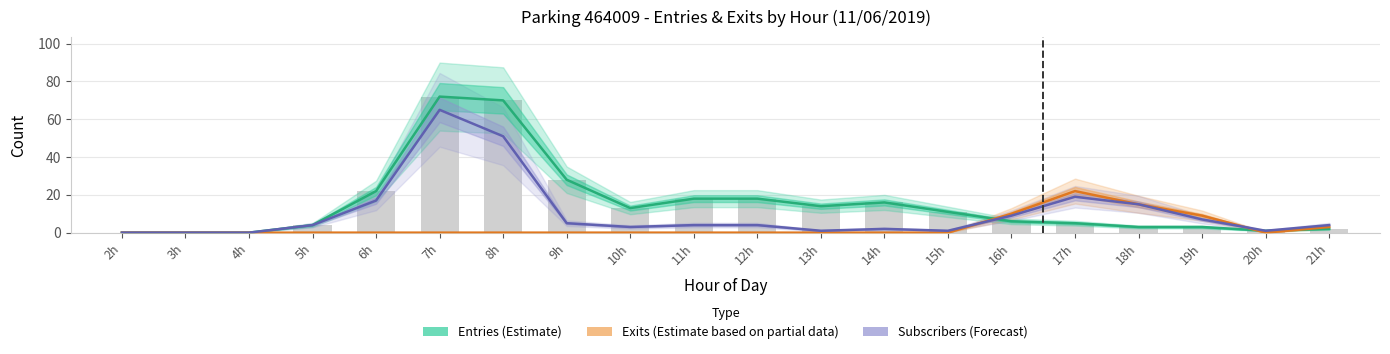

What is the difference between the maximum and minimum values in the Exits (Estimate) series?

22